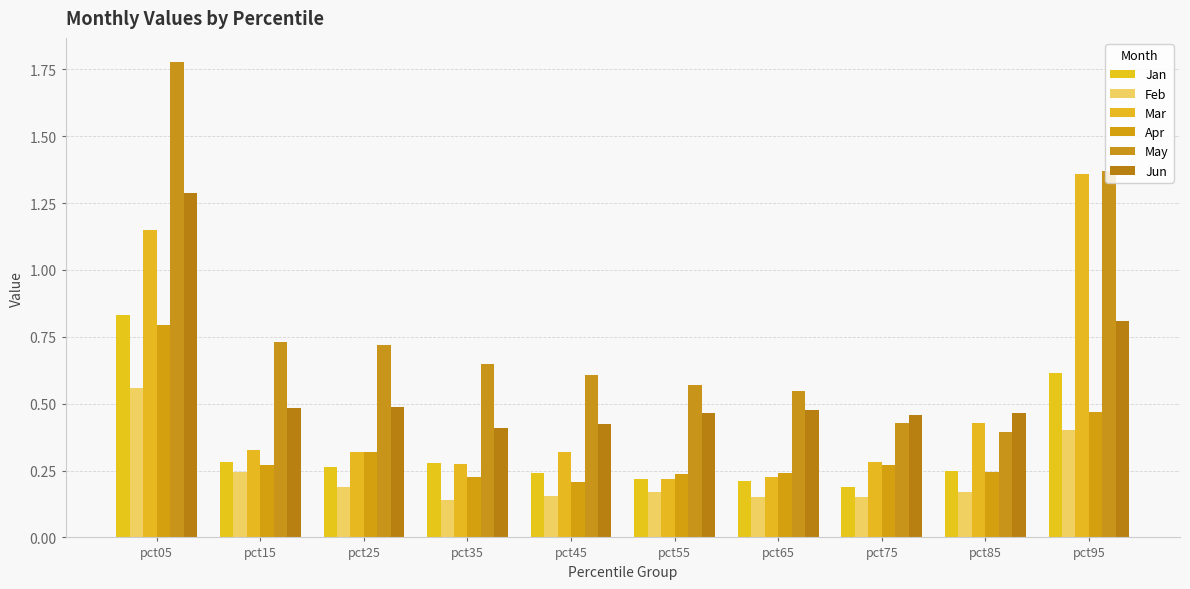

Count the number of categories in the chart.

10